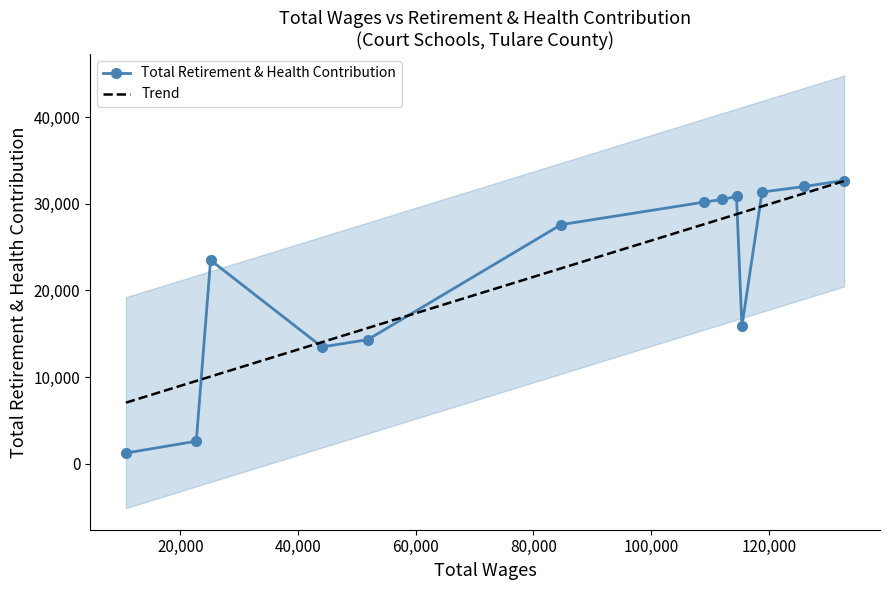

What is the lowest value of the Total Retirement & Health Contribution series?

1232.0